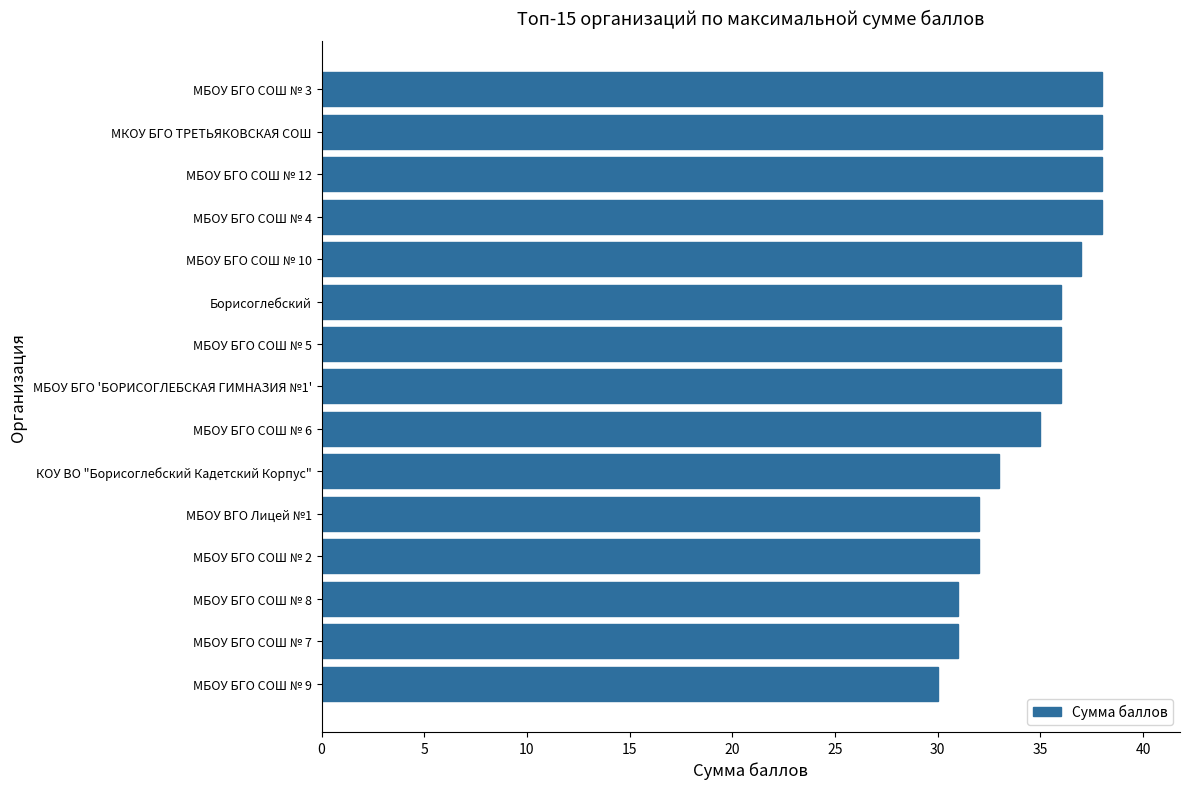

The chart shows a value of 59 at МБОУ БГО СОШ № 4. True or false?

False